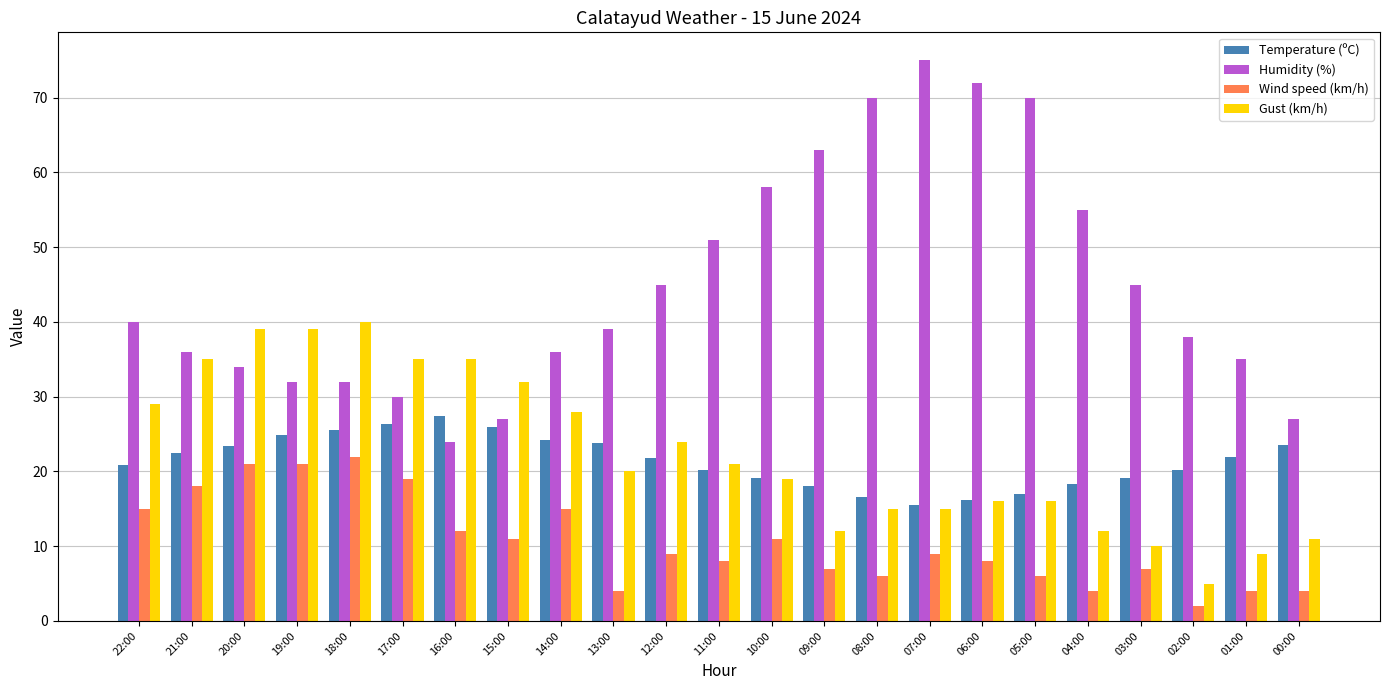

At how many categories does at least one series exceed 26?

23